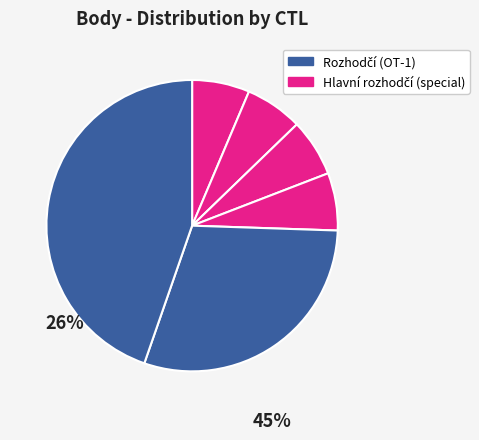

Is there a majority slice in this chart?

No